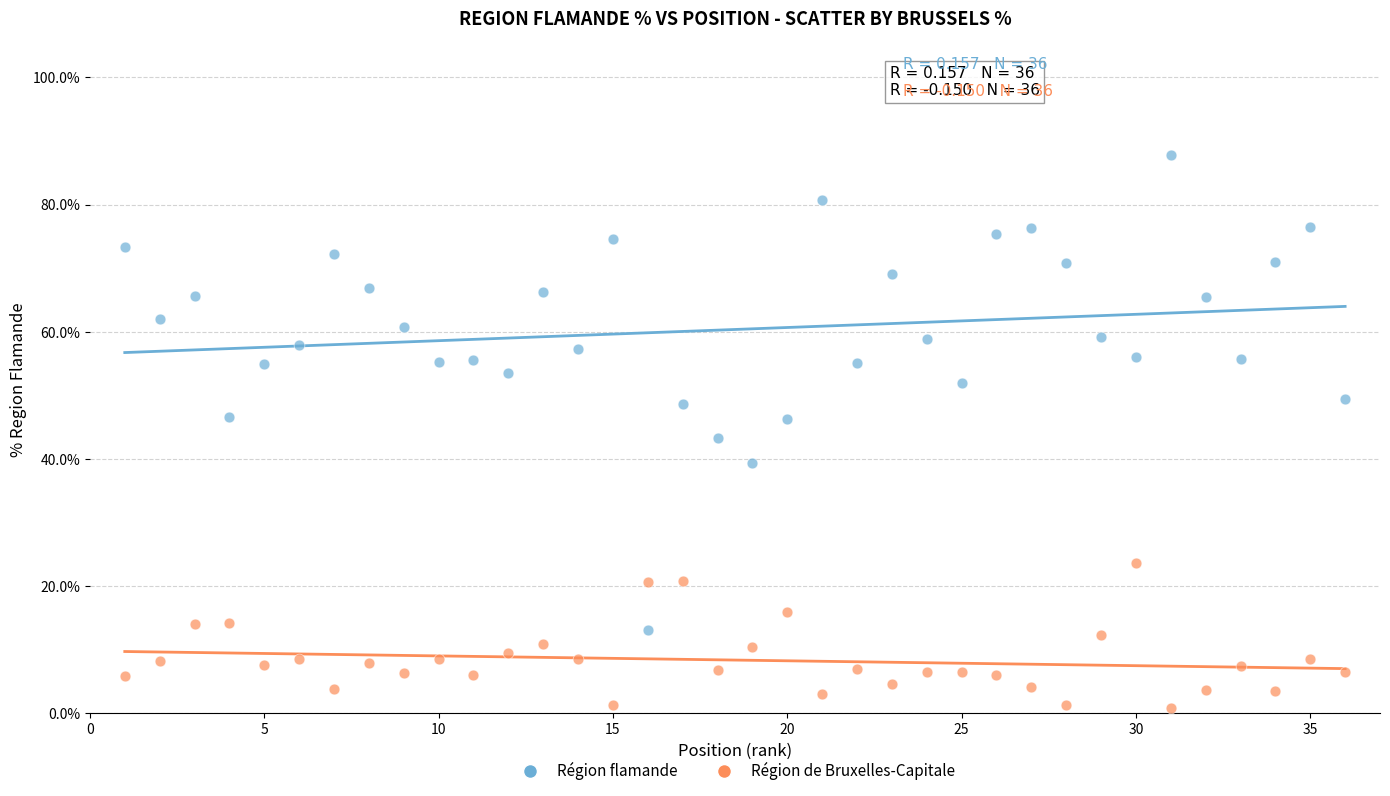

Which series contains the highest Y value?

Région flamande